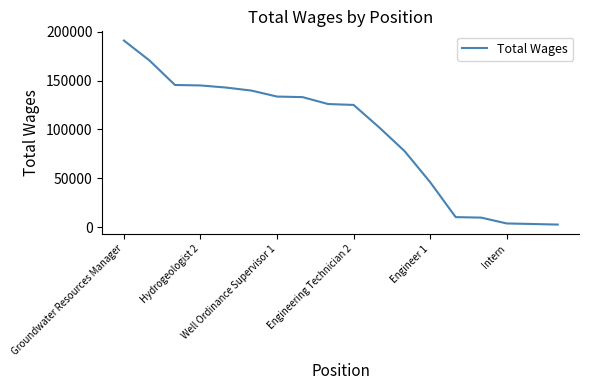

What is the sum of all values?

1707983